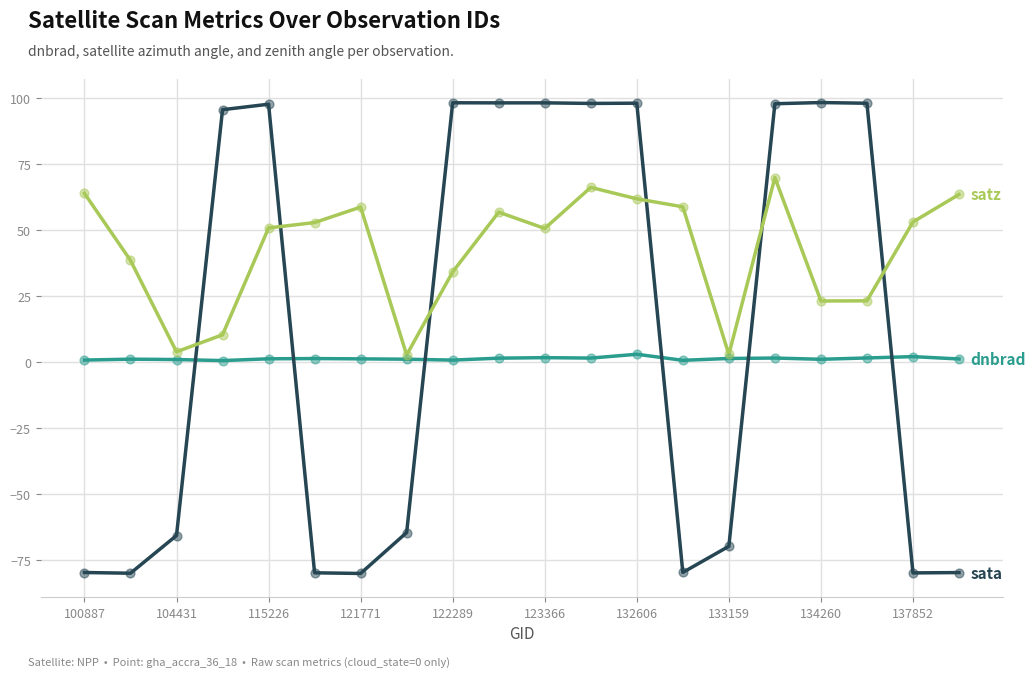

What is the maximum value shown in the chart?

98.1